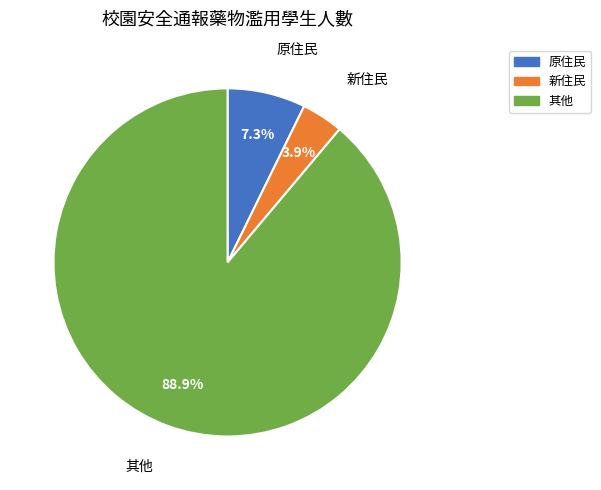

Between 其他 and 新住民, which is larger?

其他